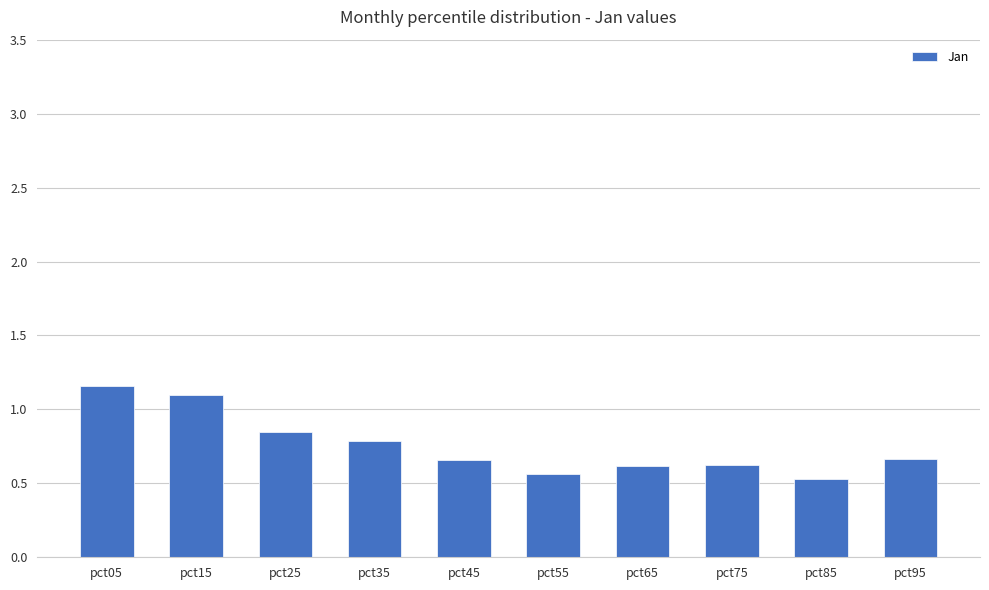

What is the smallest value displayed?

0.5